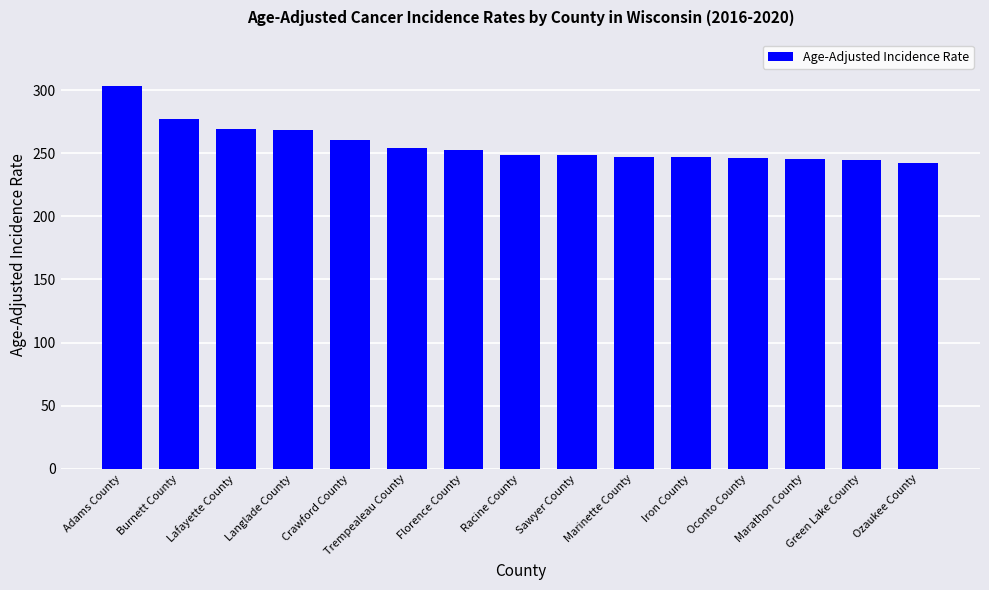

What position from the left is Iron County?

11